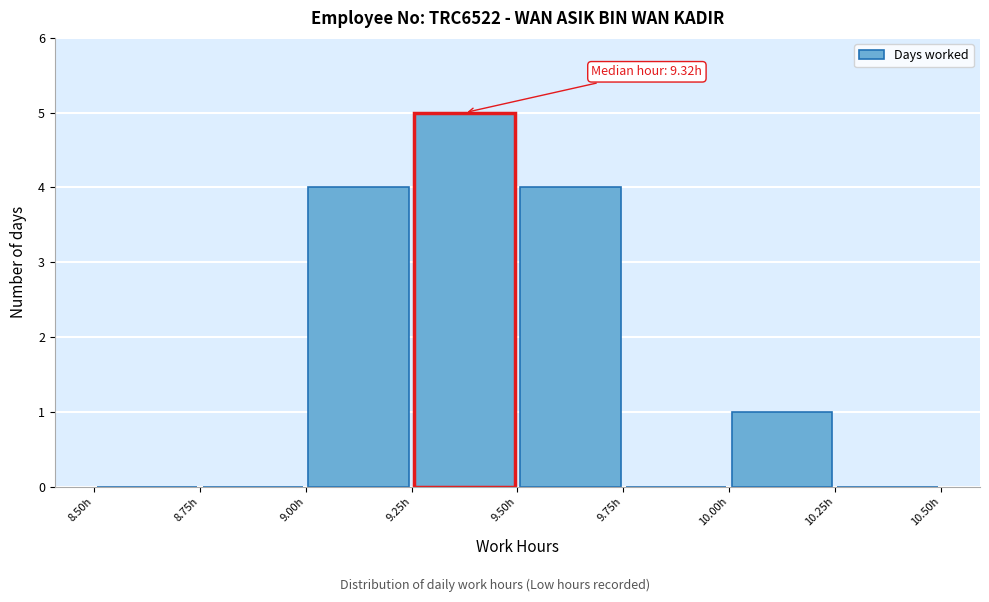

Which range on the x-axis has the tallest bar?

9.25 to 9.50